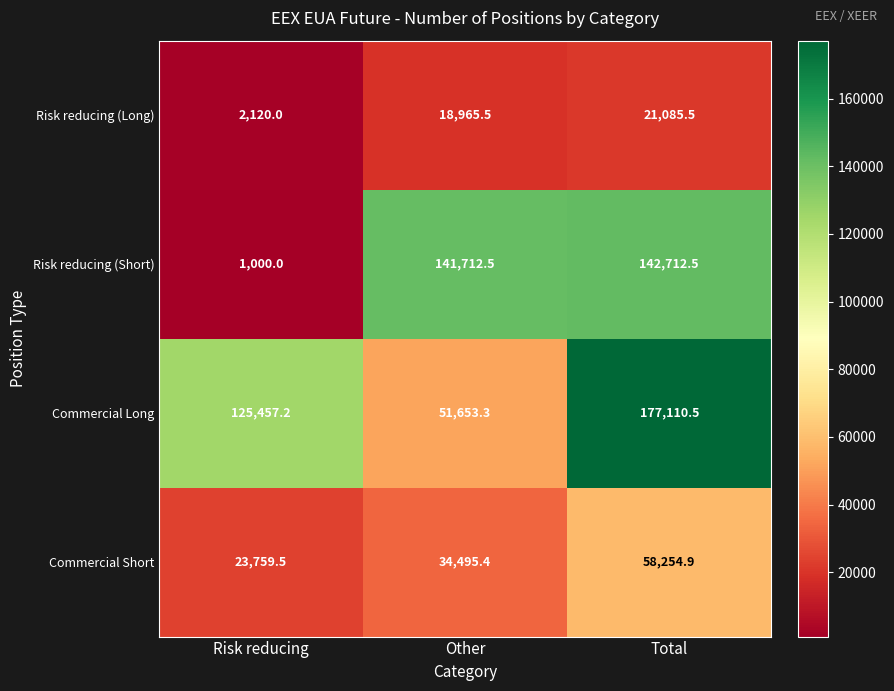

At which category is the sum across all series the highest?

Total